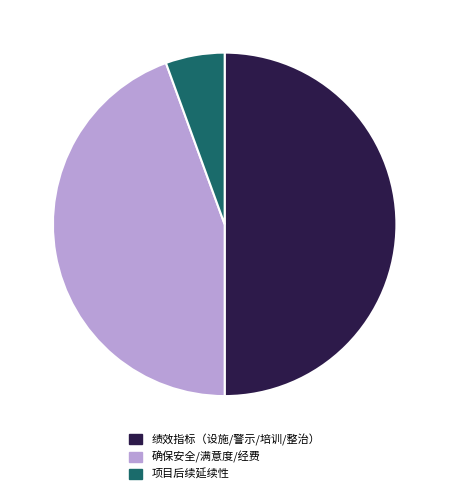

Which has a higher value, 确保安全/满意度/经费 or 项目后续延续性?

确保安全/满意度/经费